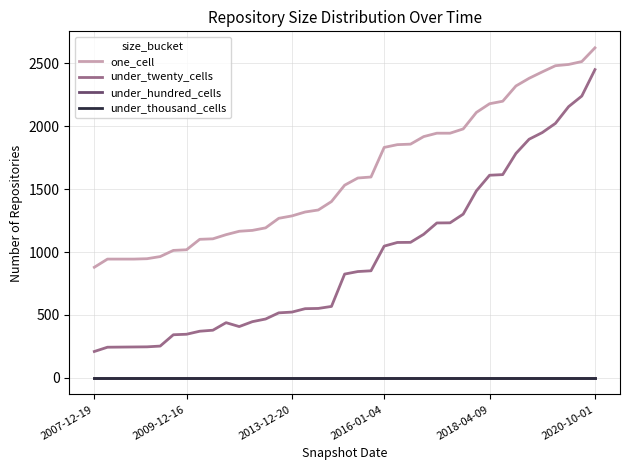

How many lines are shown in the chart?

4